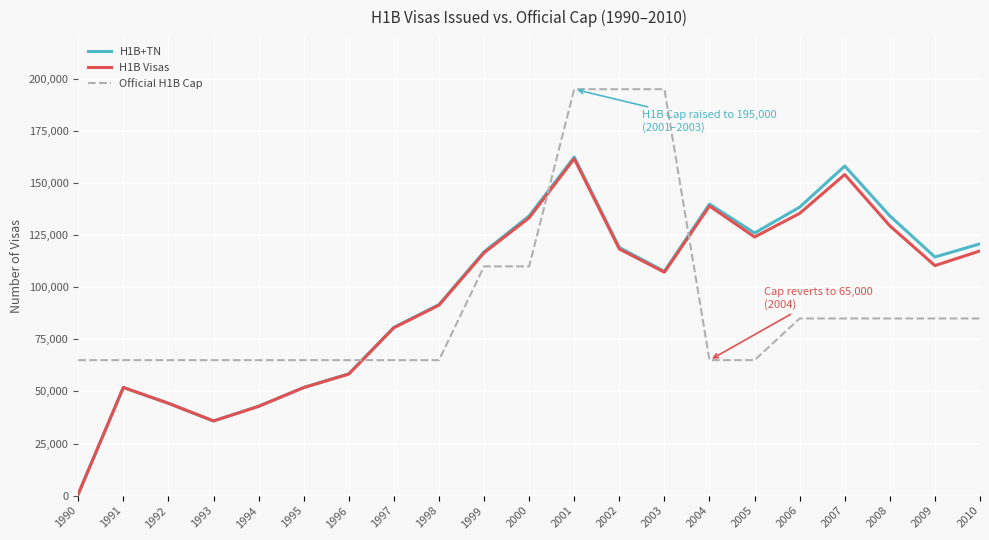

What is the sum of the Official H1B Cap values at 2007 and 2006?

170000